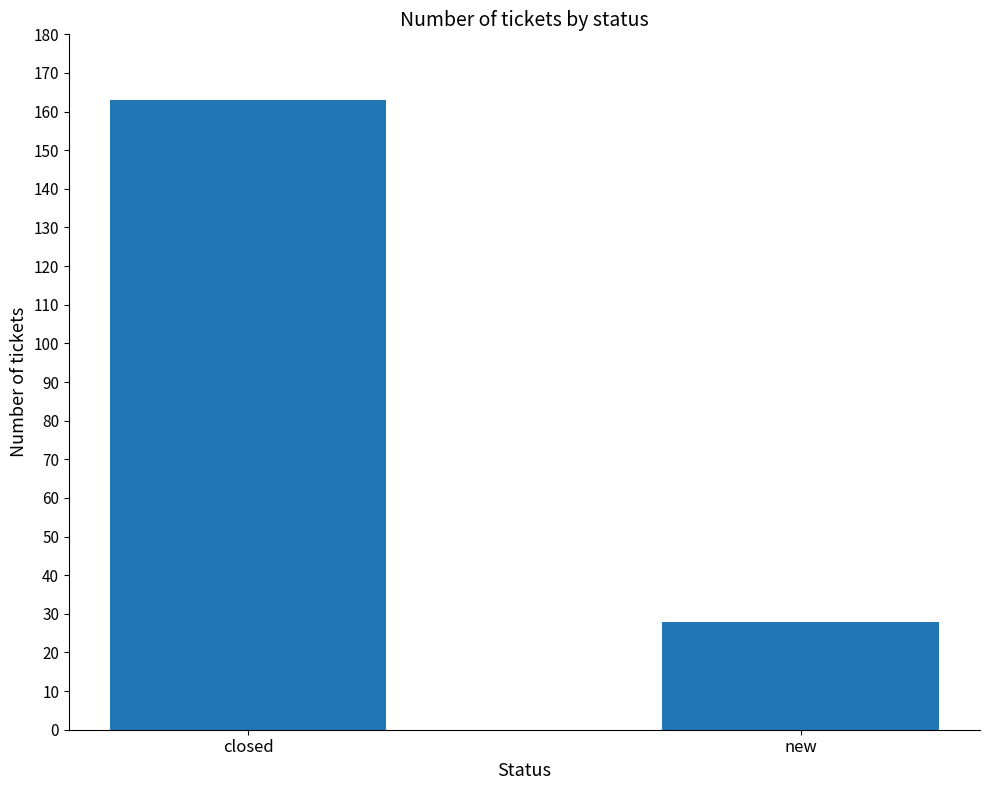

What is the value of the 1st bar from the left?

163